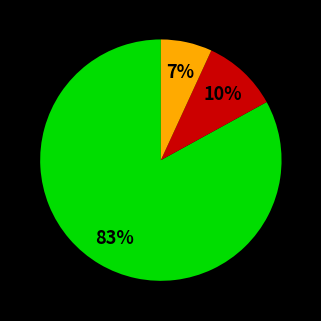

To the nearest percent, what is the average slice percentage?

33%